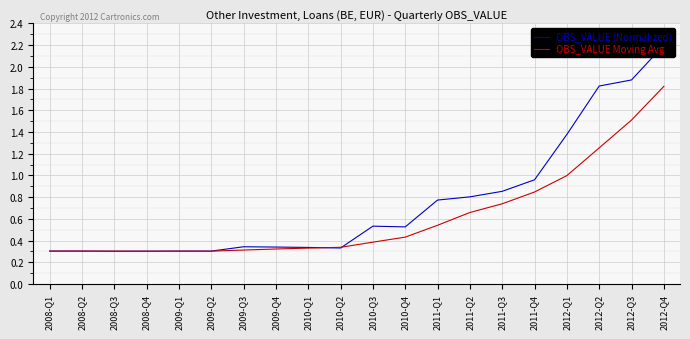

Where is OBS_VALUE (Normalized) nearest to the value 1?

2011-Q4